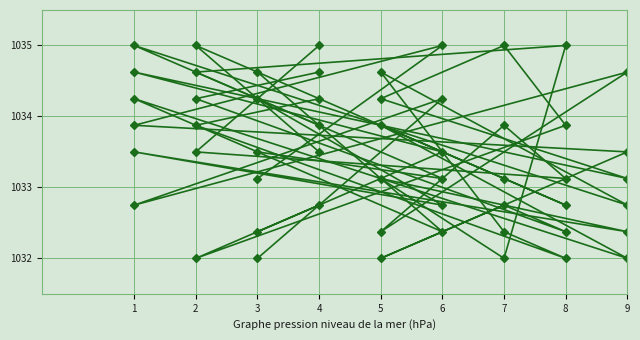

What is the sum of the col_2 values at 7 and 6?

2065.5